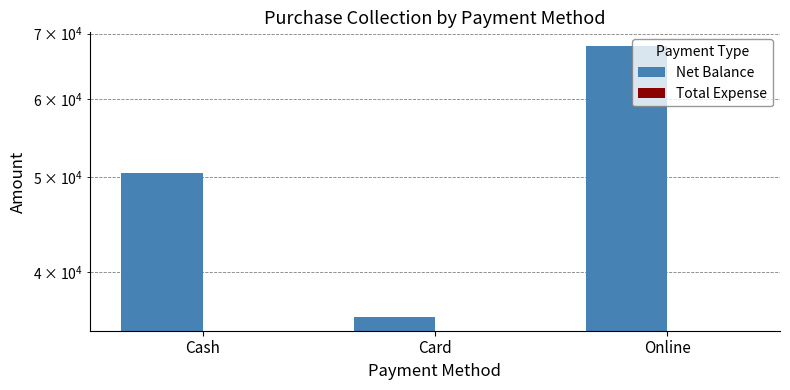

At which category is the sum across all series the highest?

Online